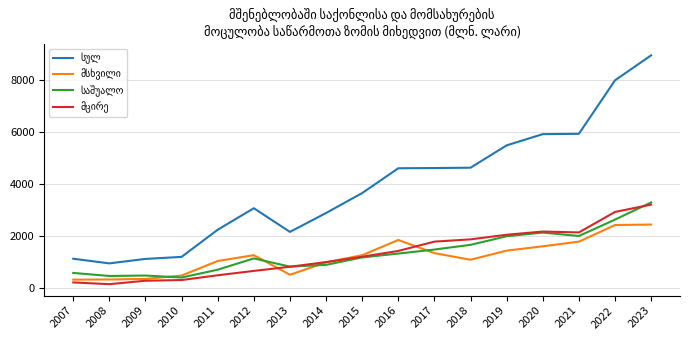

What is the difference between the highest and lowest values at 2021?

4147.0